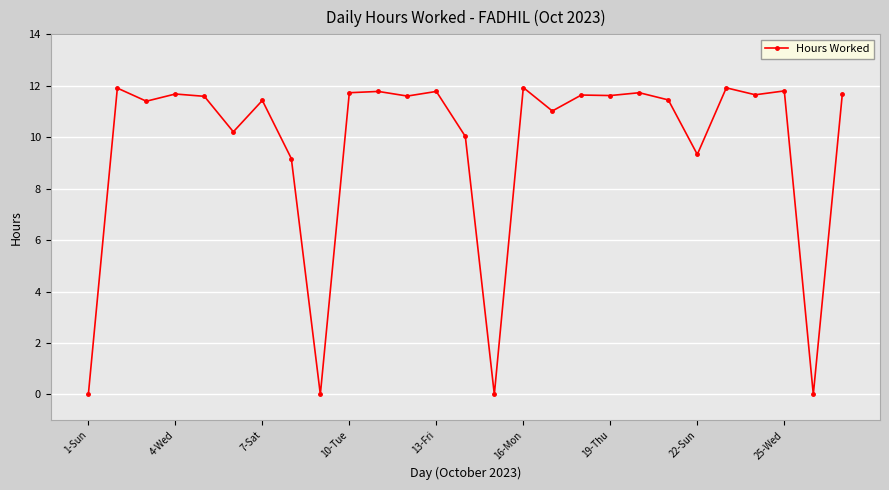

What is the difference between the second highest and second lowest values?

11.9